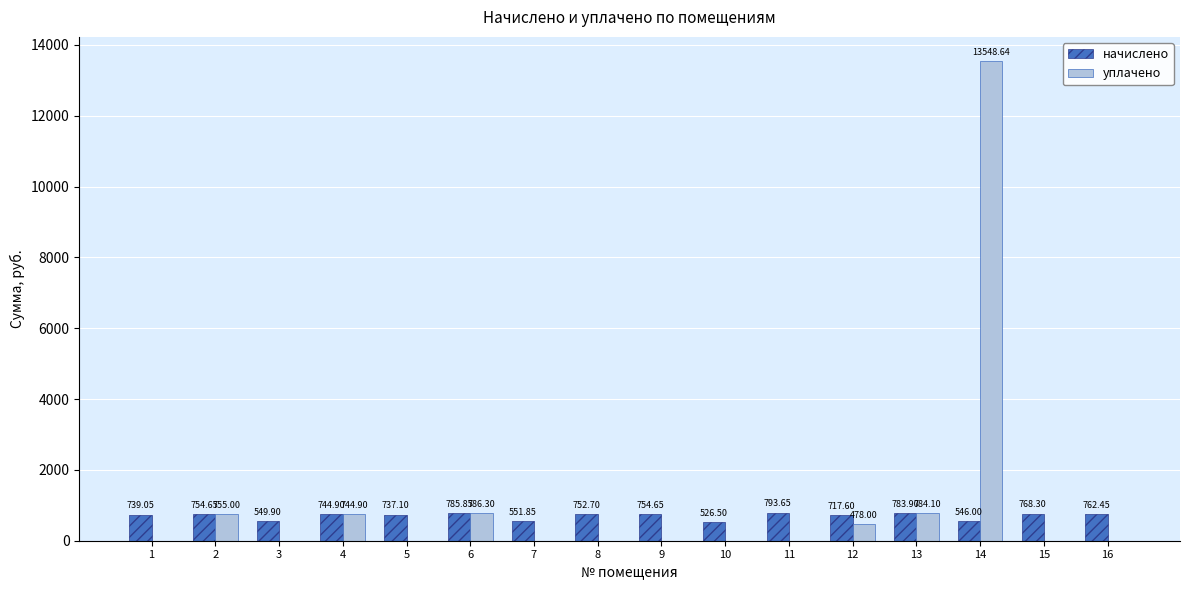

How many categories are shown in the chart?

16